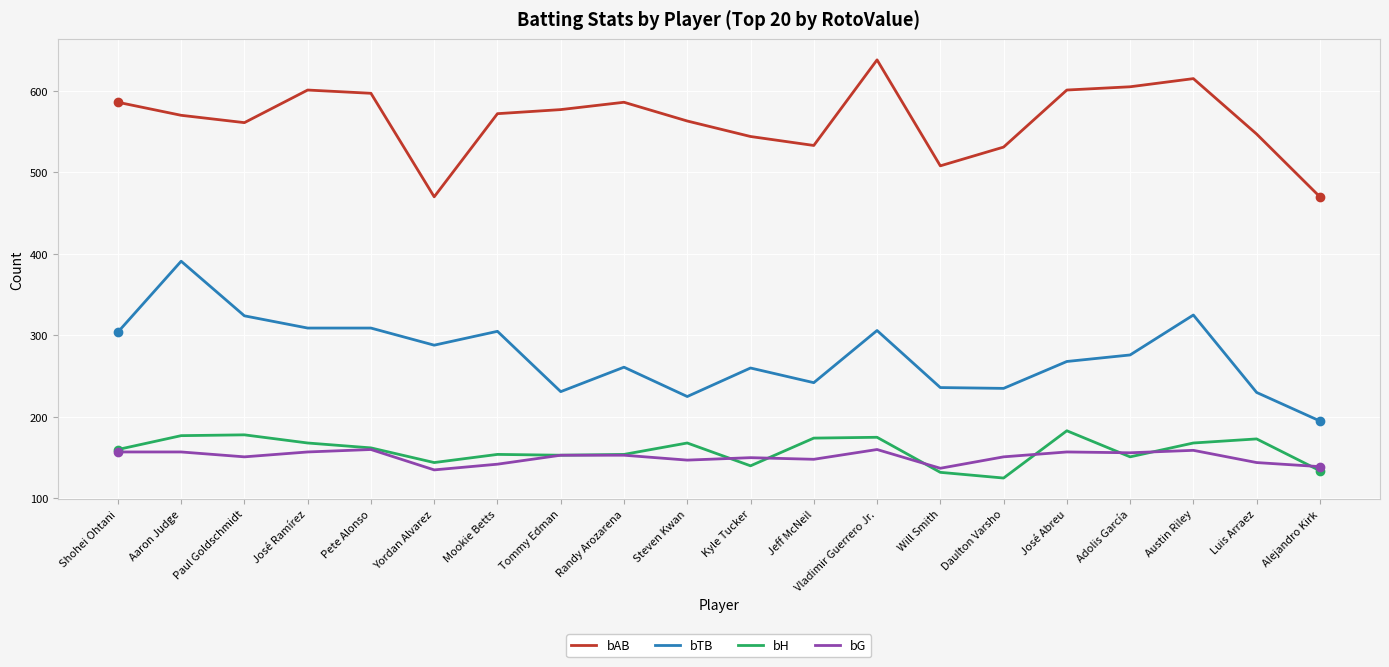

What is the spread (max minus min) of values at José Abreu?

444